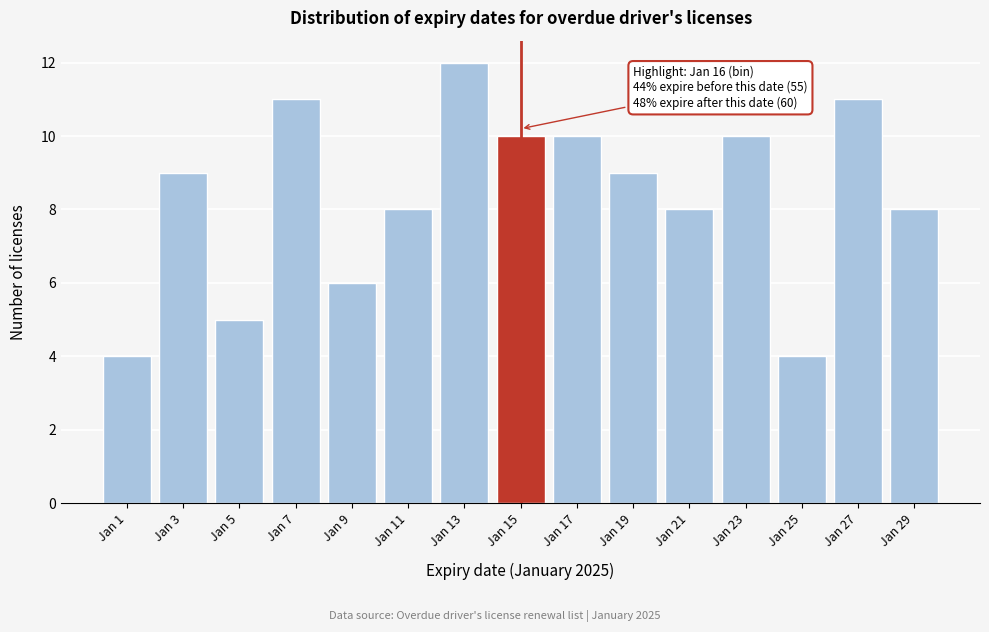

Reading right to left, extract all data points from this chart.

8	11	4	10	8	9	10	10	12	8	6	11	5	9	4